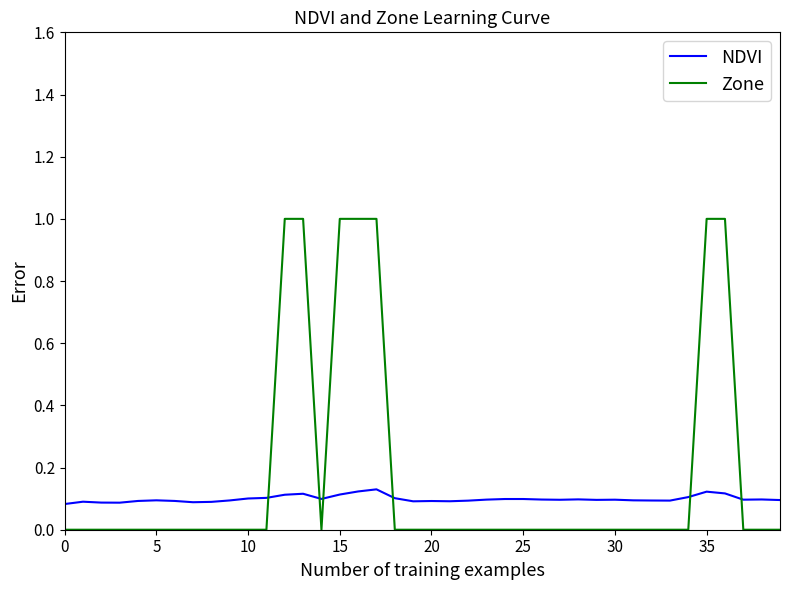

What is the maximum value shown in the chart?

1.0